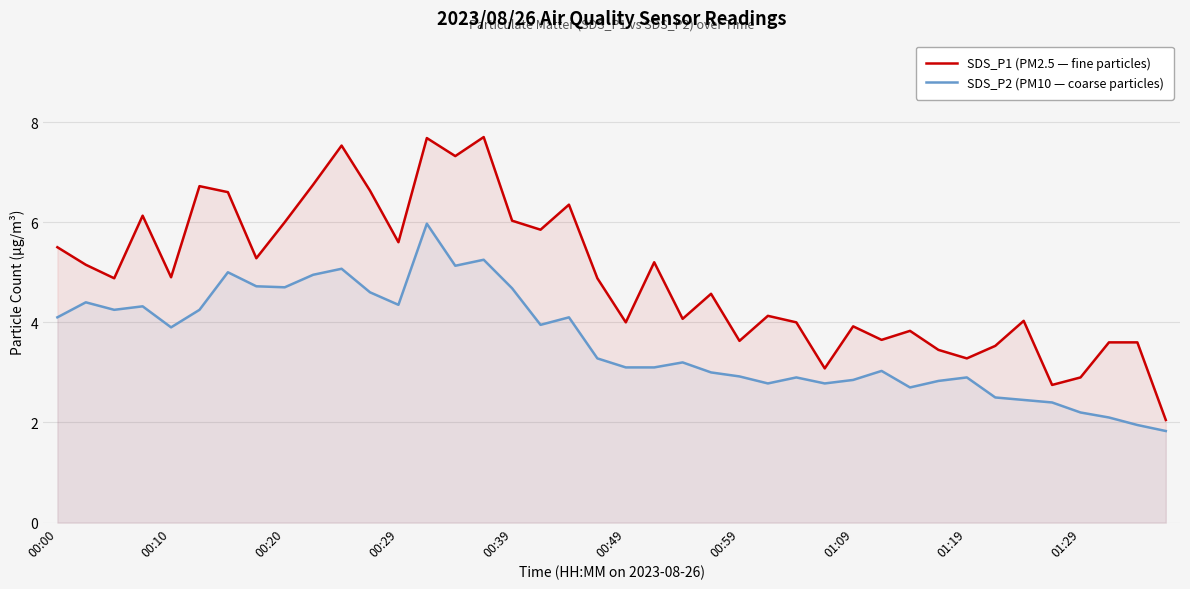

How many data points in SDS_P1 (PM2.5 — fine particles) are above 4?

25